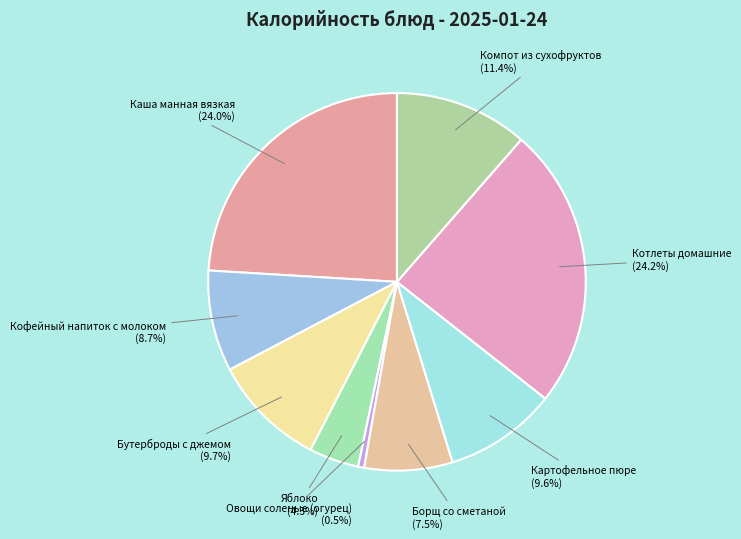

Is it true that Борщ со сметаной is 1% of the pie?

False